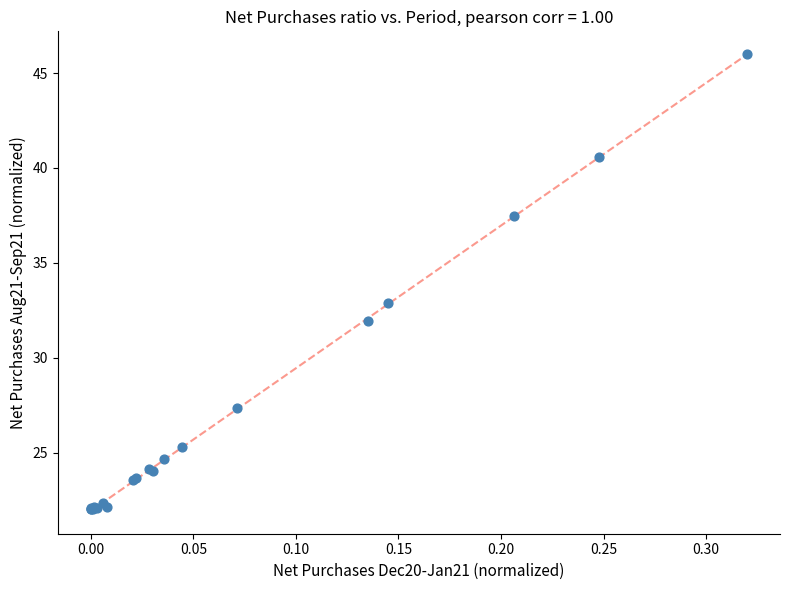

What Y value in the scatter plot is closest to 34?

32.9